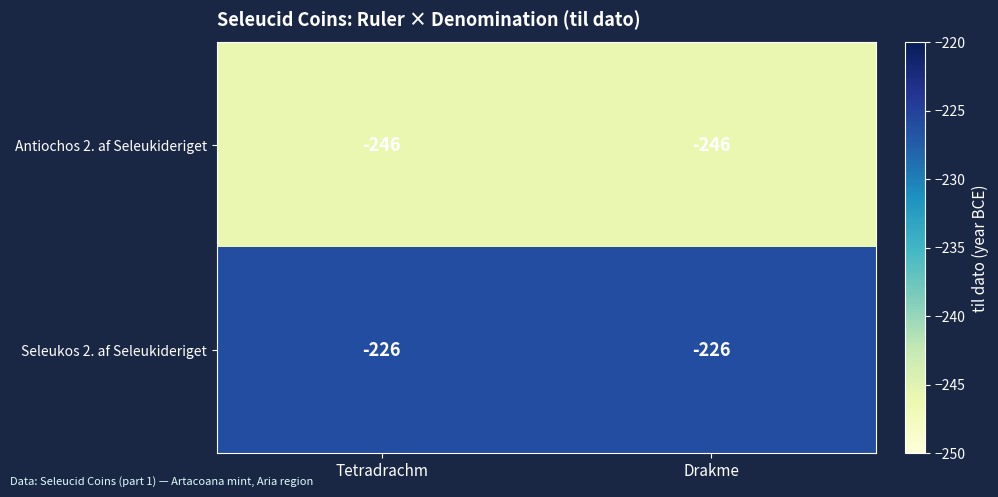

Which series has the largest total across all categories?

Seleukos 2. af Seleukideriget